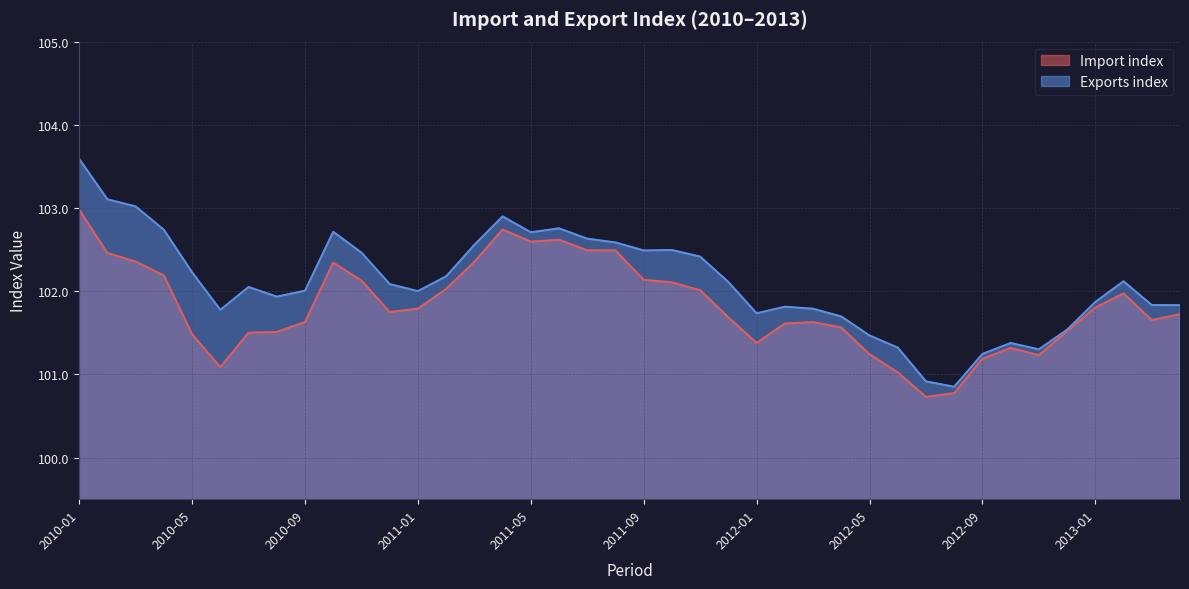

Between 2012-01 and 2011-04, which is larger?

2011-04